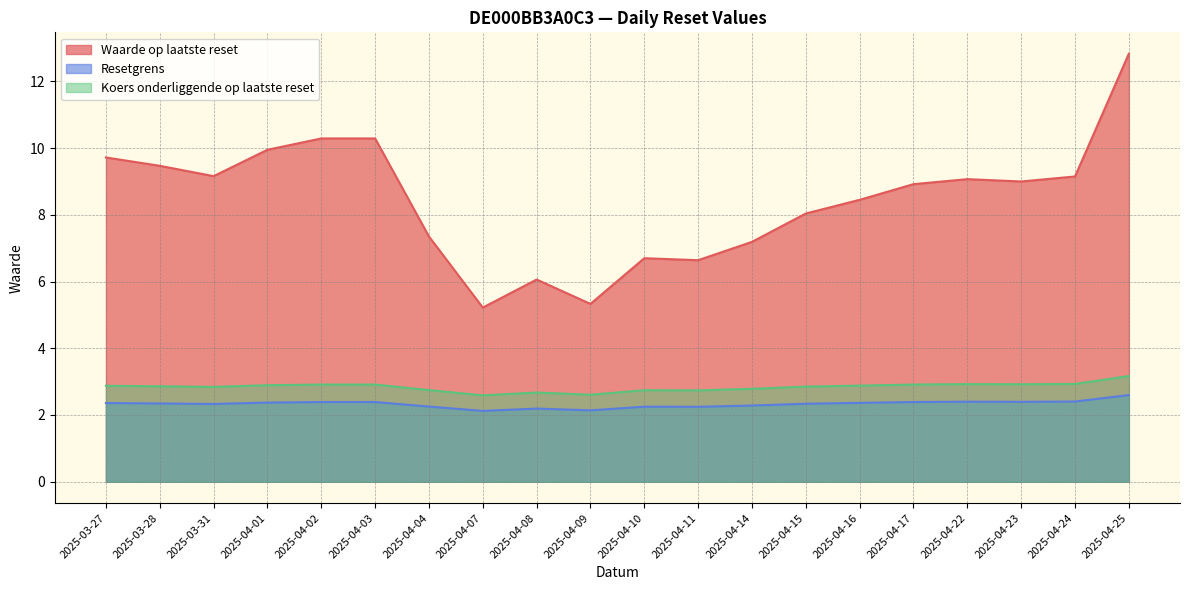

Where is the first local minimum for Waarde op laatste reset?

2025-03-31